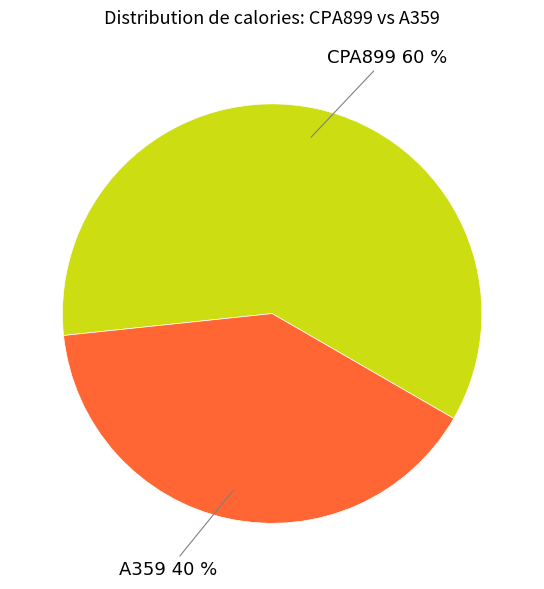

To the nearest percent, what is the difference between the largest and smallest slice percentages?

20%